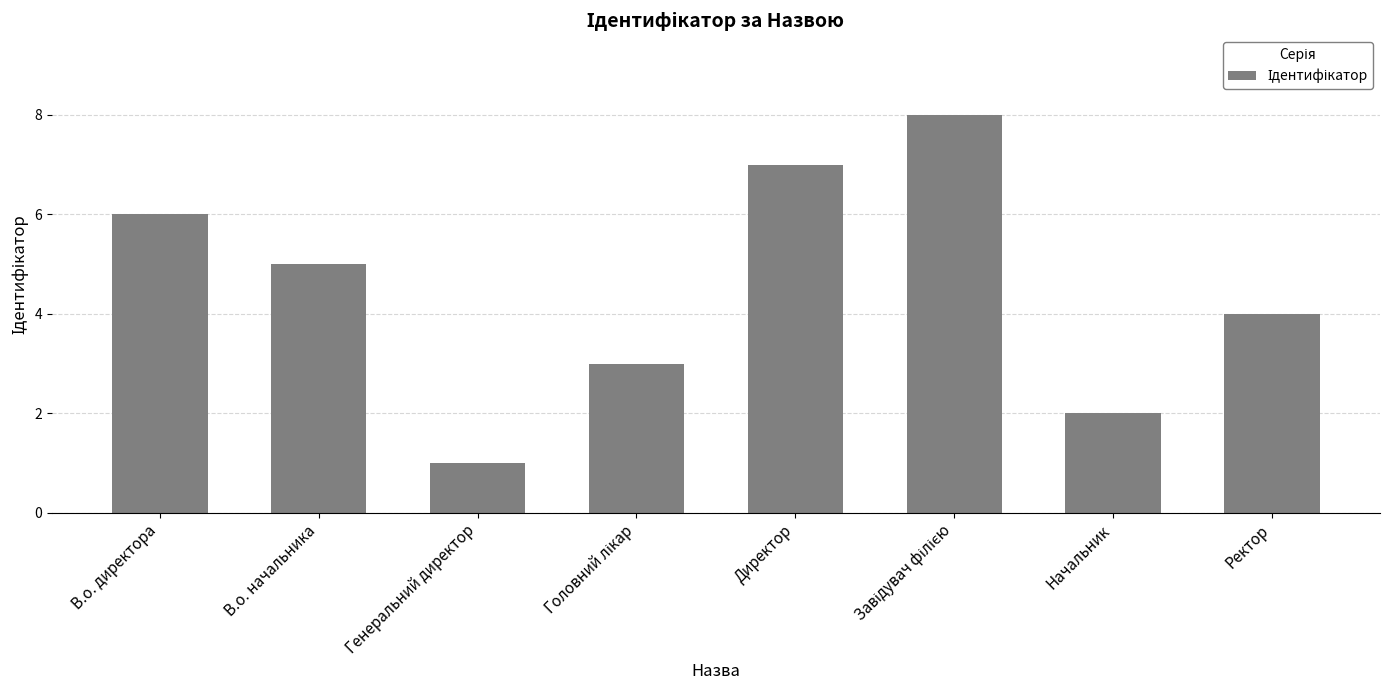

Reading left to right, what are all the values shown in this chart?

6	5	1	3	7	8	2	4